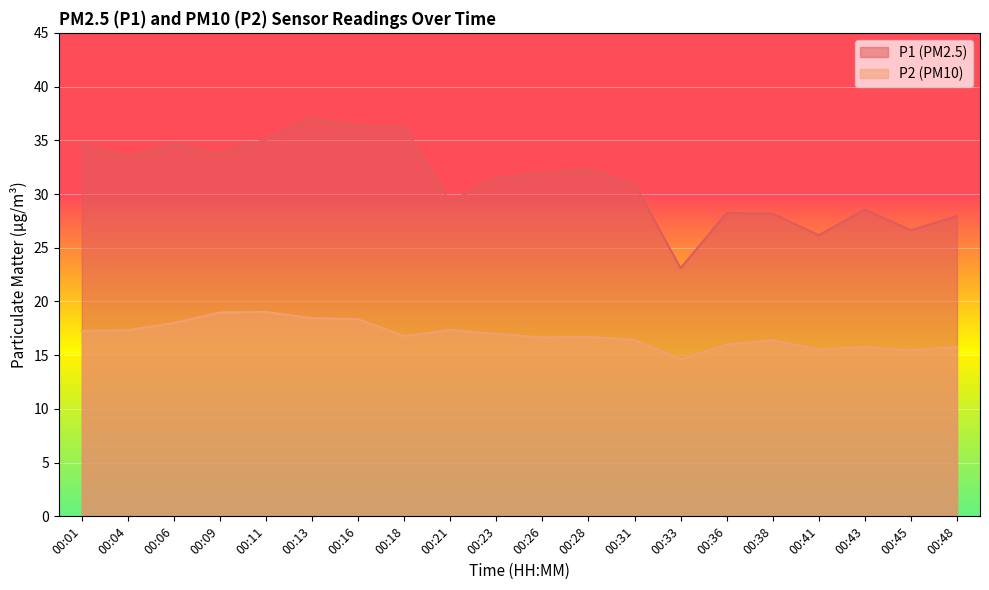

What is the sum of the P2 values at 00:43 and 00:04?

33.1